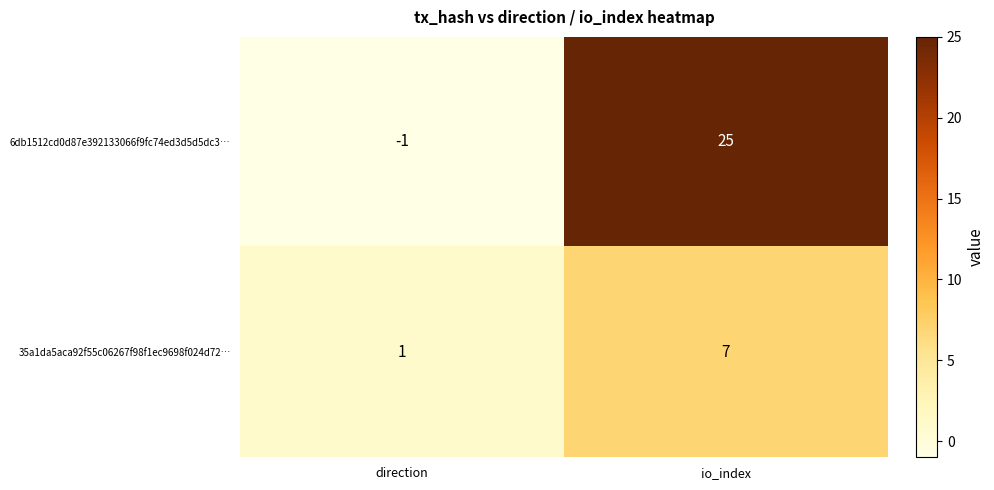

What is the smallest value displayed?

-1